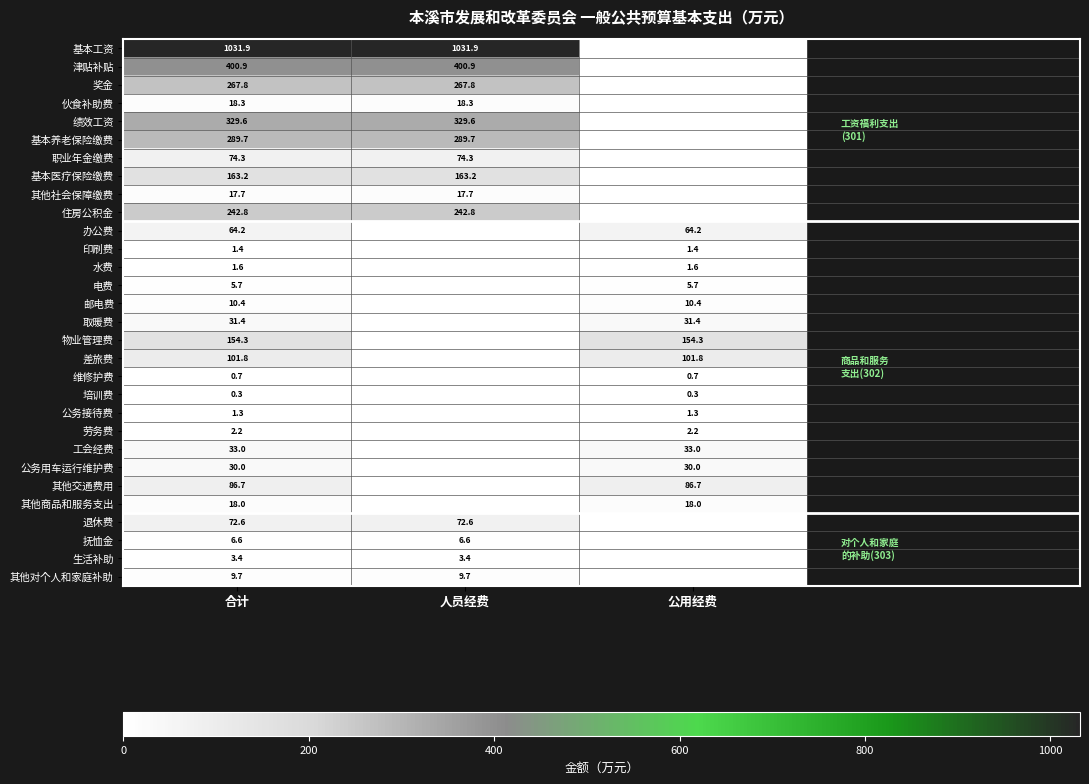

The value of 其他社会保障缴费 at 人员经费 is 9.4. True or false?

False